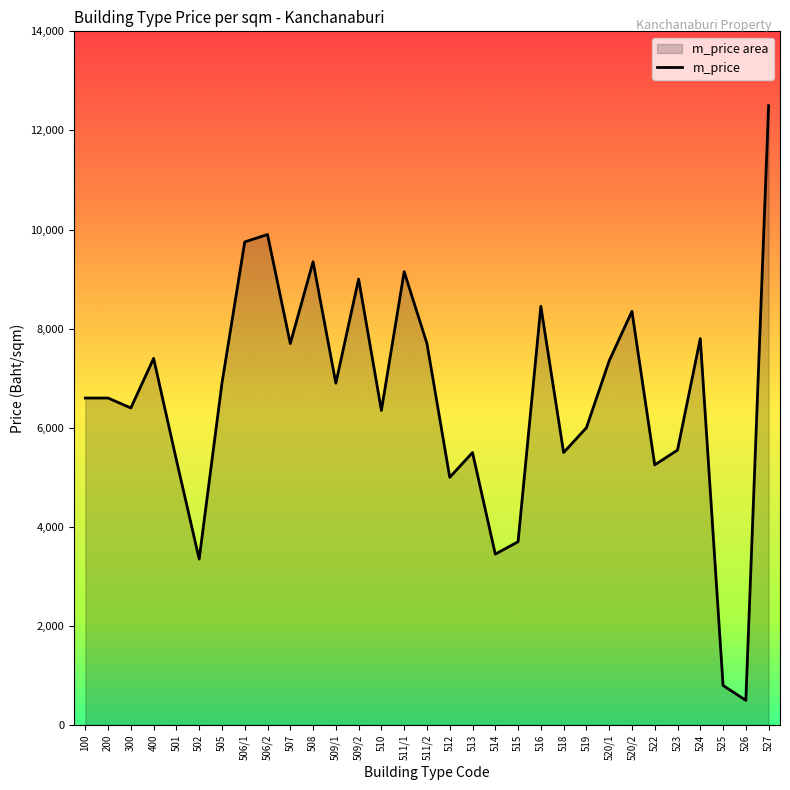

At which category does the data reach its first local peak?

400